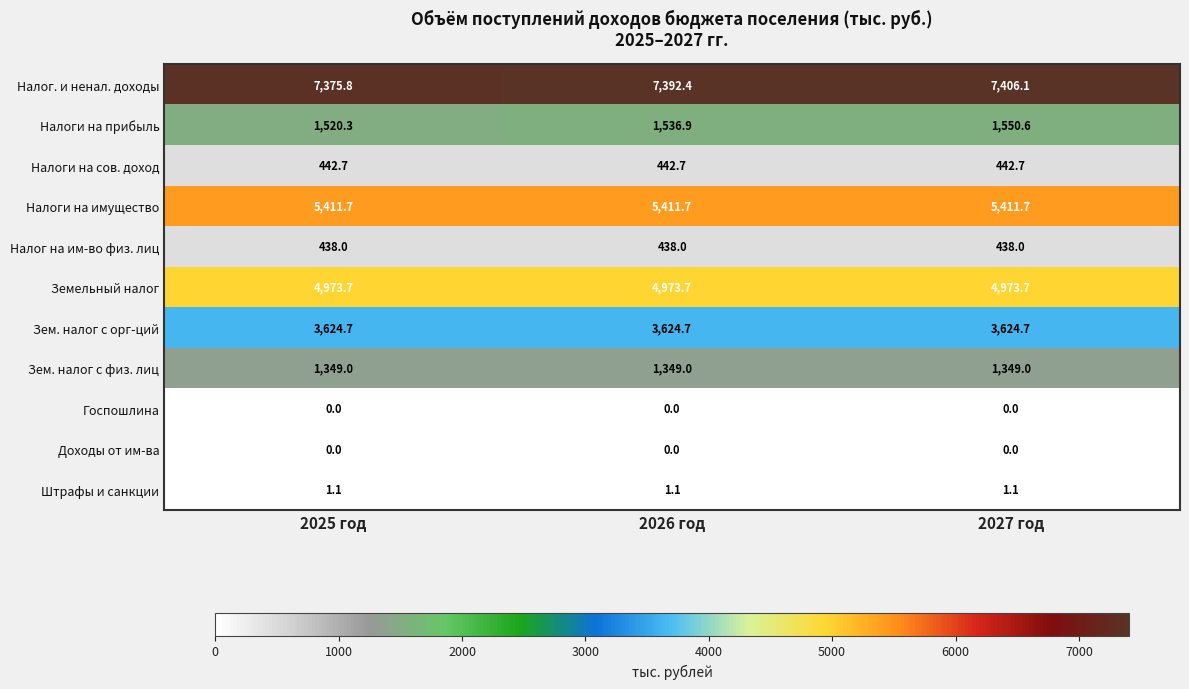

What is the total value across all series at 2026 год?

25170.2